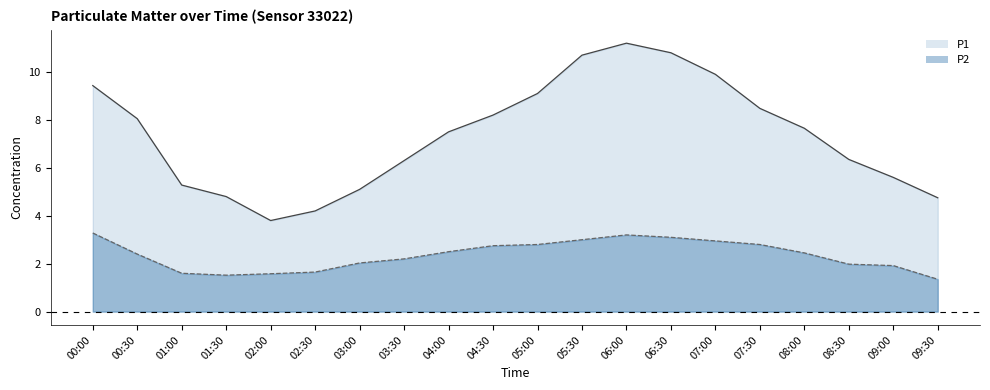

Which series has the largest total across all categories?

P1